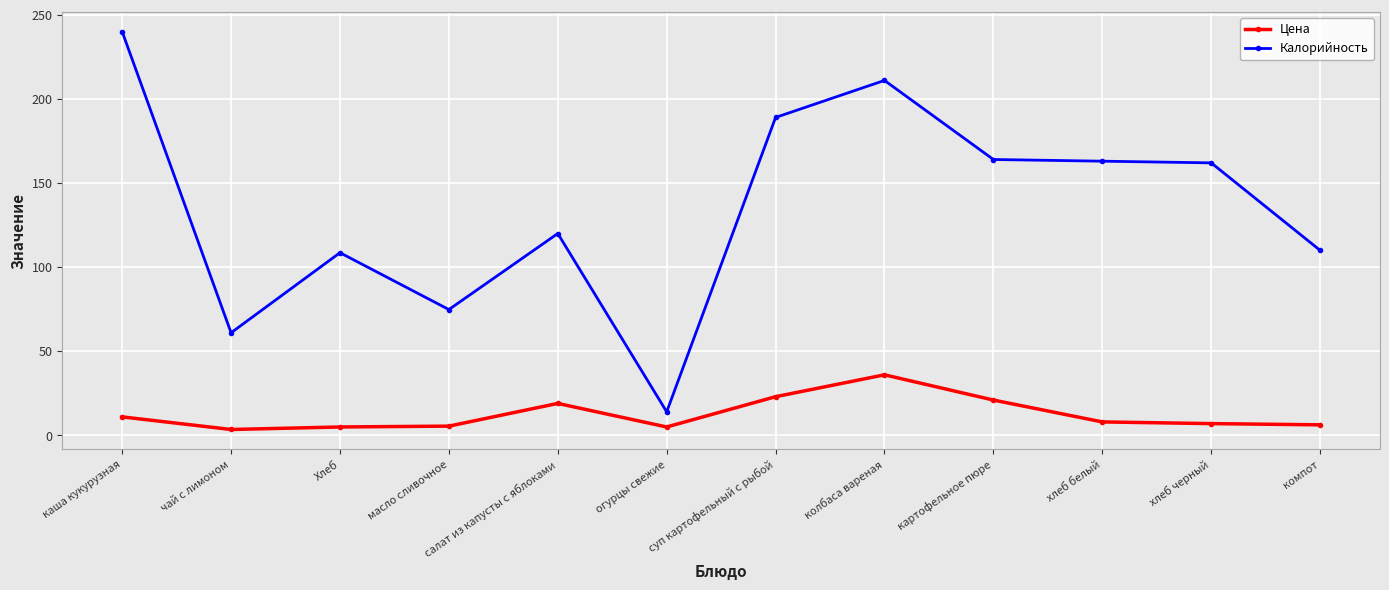

What position from the left is картофельное пюре?

9